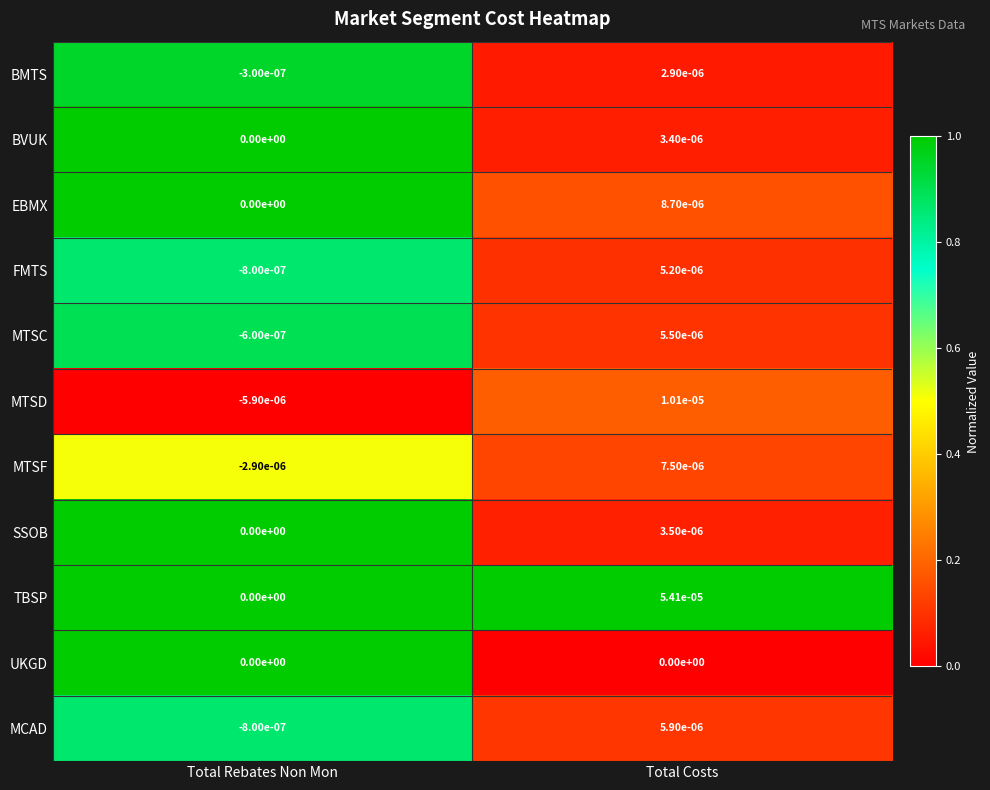

At which category is the sum across all series the highest?

Total Costs